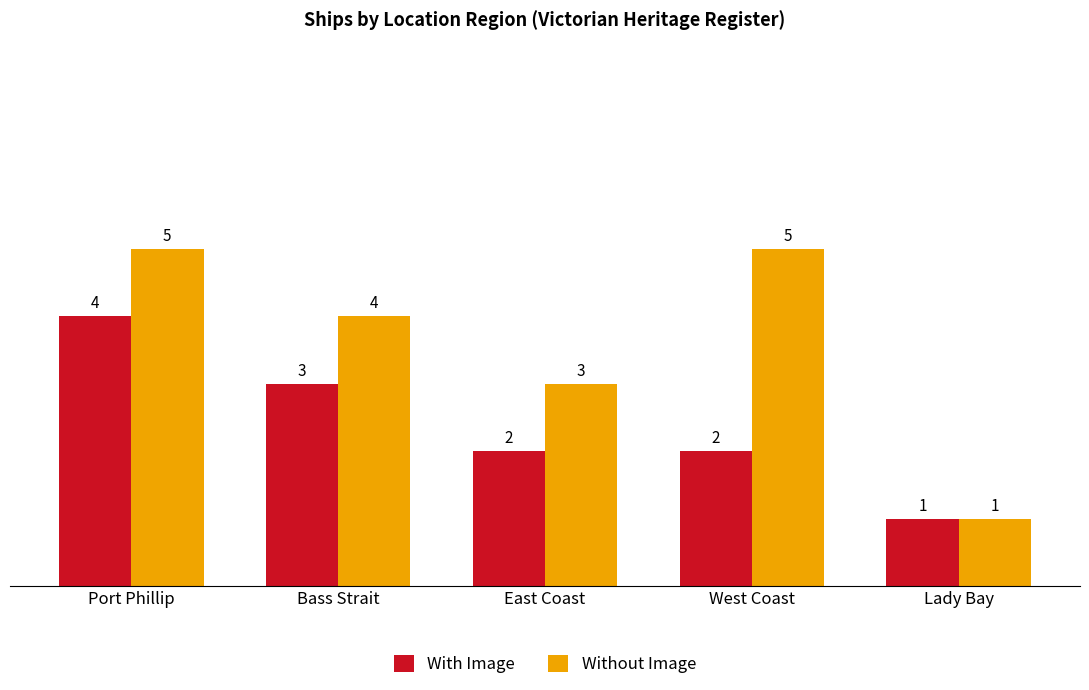

What is the spread (max minus min) of values at West Coast?

3